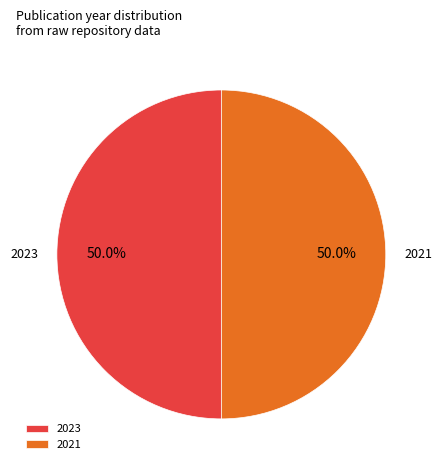

Count the number of slices in the pie.

2